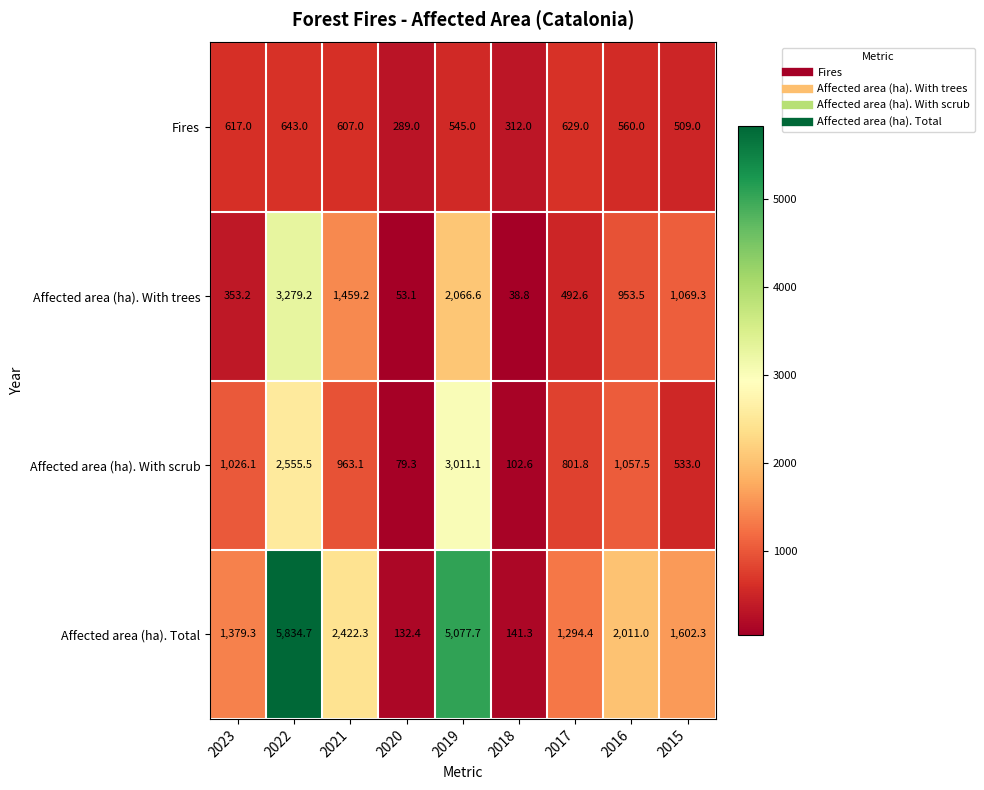

At which label is Affected area (ha). With trees closest to 1659?

2021